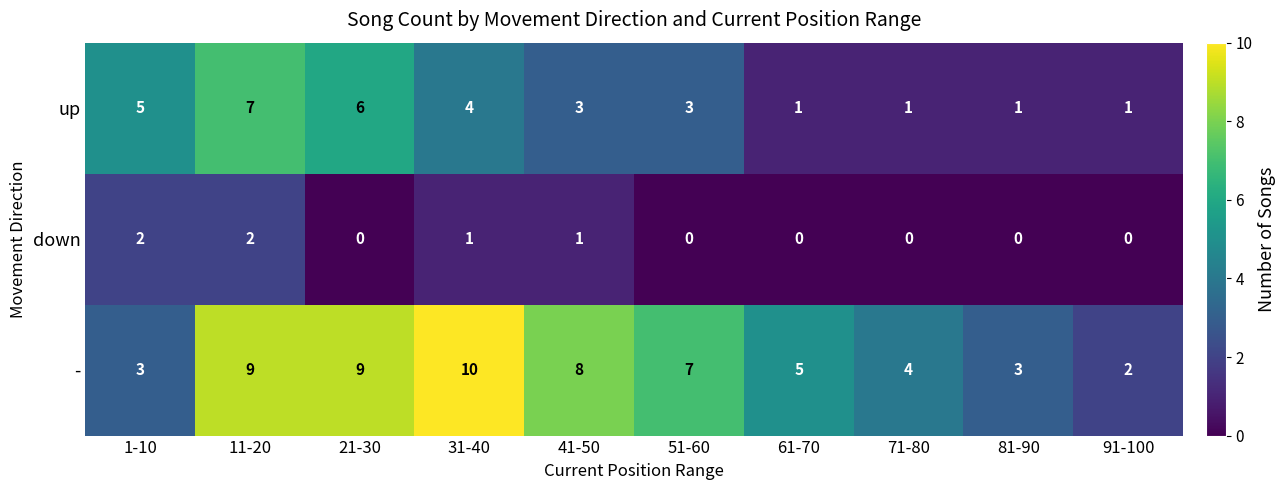

How many down values are between 0 and 1?

8